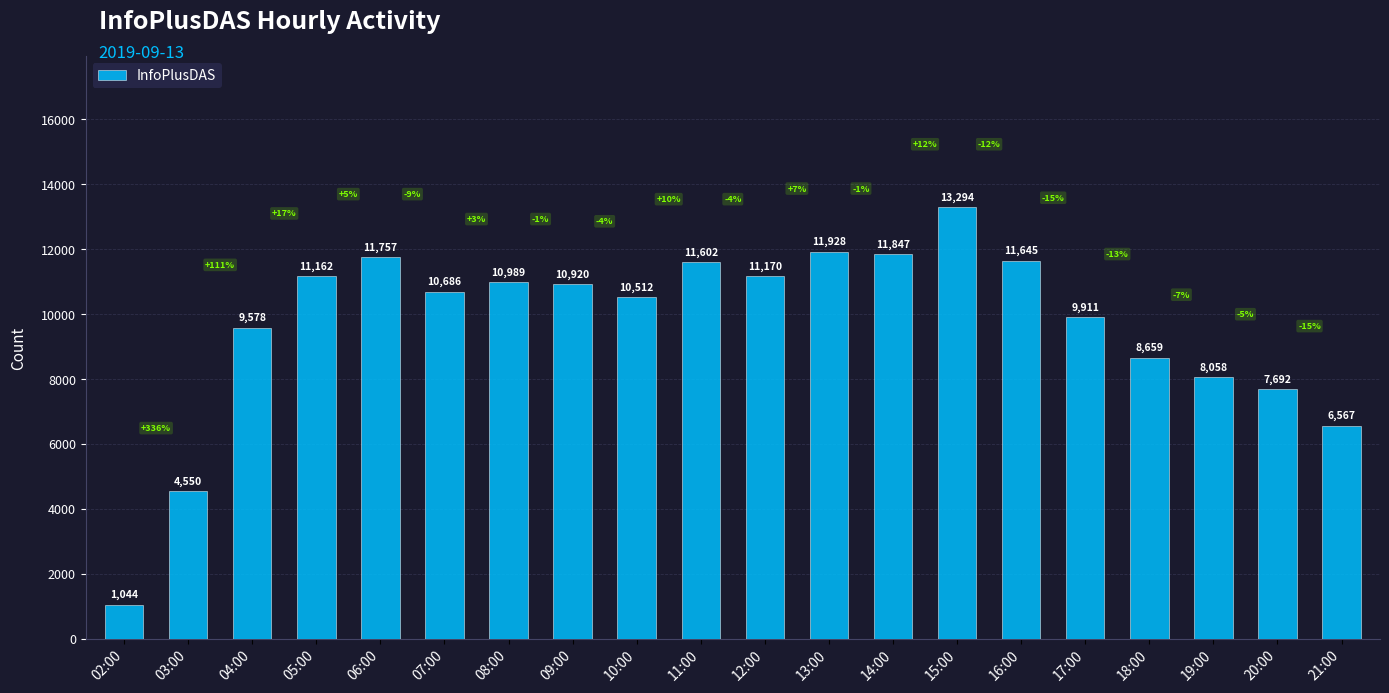

List the labels in order of value, smallest first.

02:00, 03:00, 21:00, 20:00, 19:00, 18:00, 04:00, 17:00, 10:00, 07:00, 09:00, 08:00, 05:00, 12:00, 11:00, 16:00, 06:00, 14:00, 13:00, 15:00